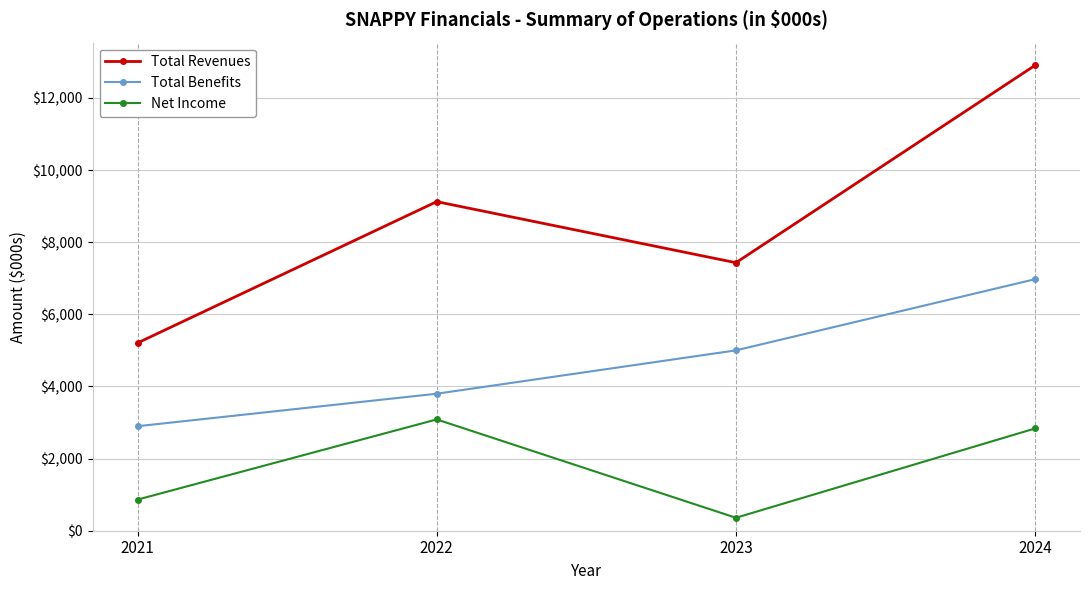

How many Total Benefits values are between 3799 and 6975?

3